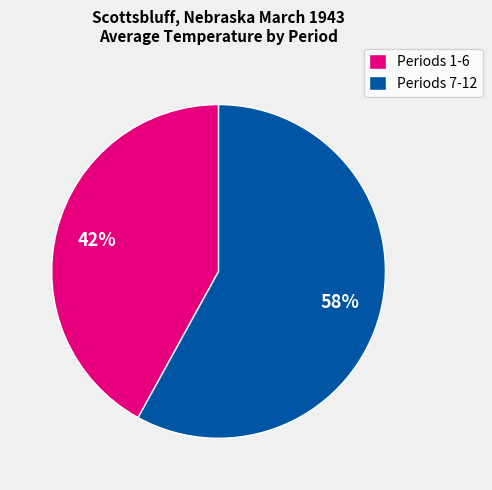

How many slices are in this pie chart?

2